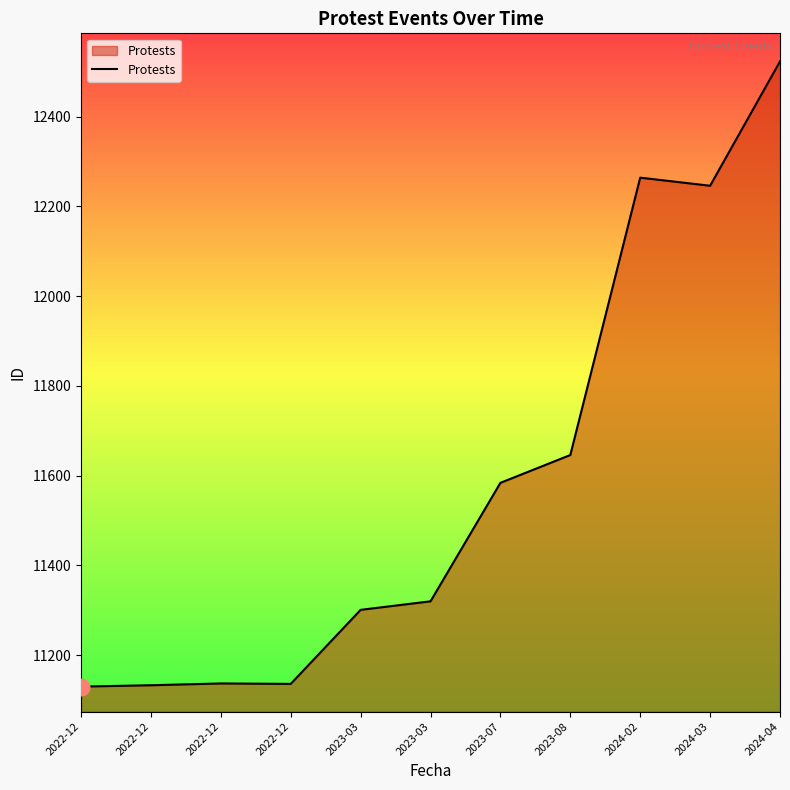

What is the value of the 2nd point from the left?

11130